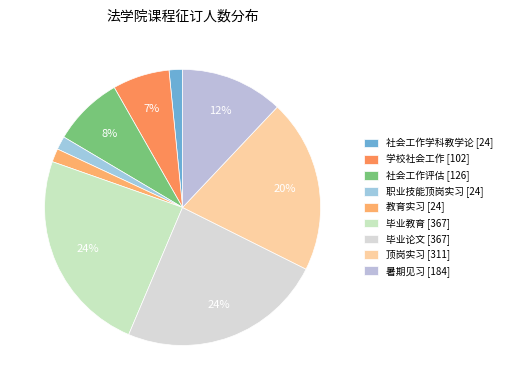

Rank the categories by value from lowest to highest.

社会工作学科教学论, 职业技能顶岗实习, 教育实习, 学校社会工作, 社会工作评估, 暑期见习, 顶岗实习, 毕业教育, 毕业论文